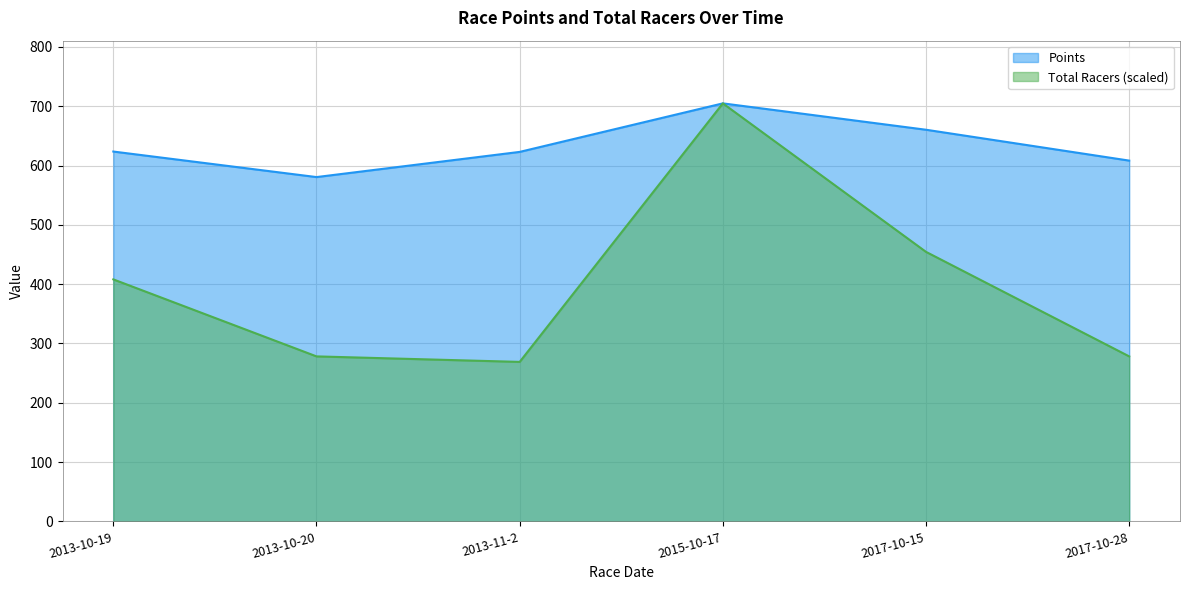

What position from the left is 2015-10-17?

4